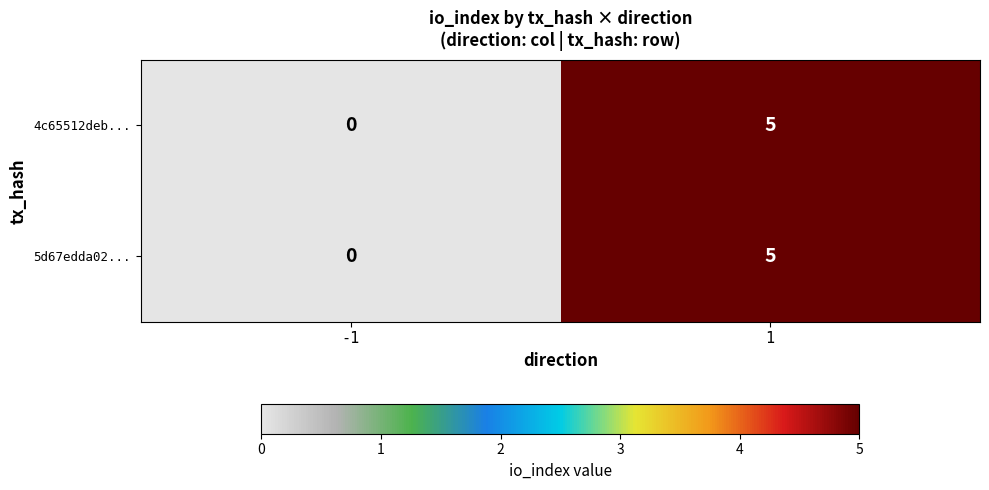

The value of 5d67edda02... at 1 is 5. True or false?

True